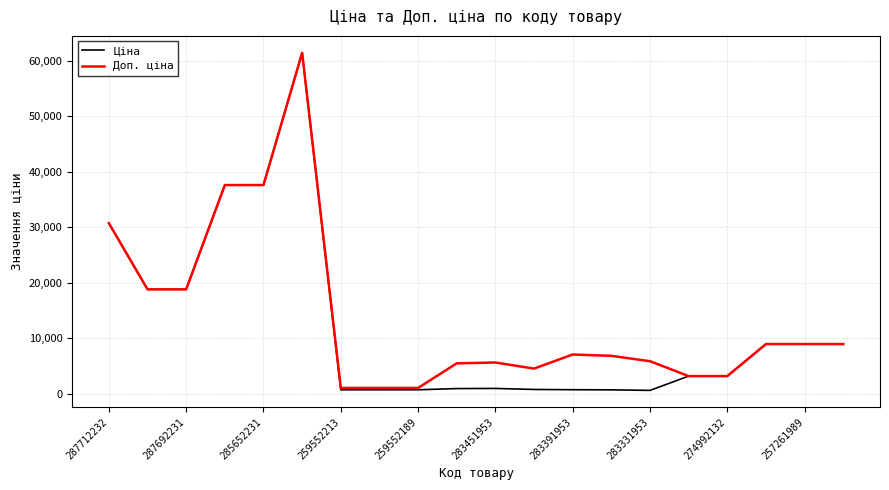

What is the sum of all Ціна values?

244699.3